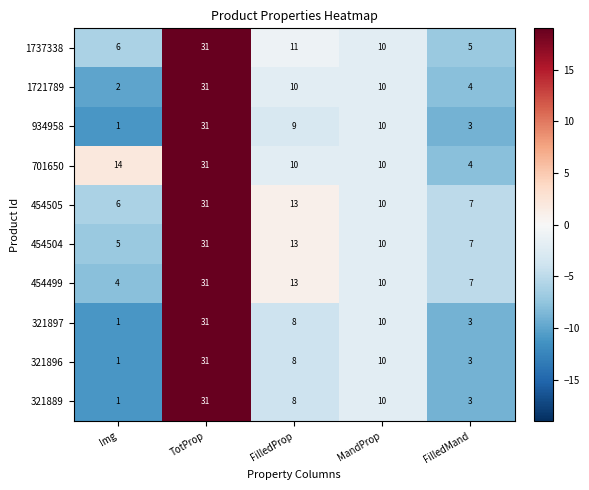

Rank the categories by 454505 value from highest to lowest.

TotProp, FilledProp, MandProp, FilledMand, Img